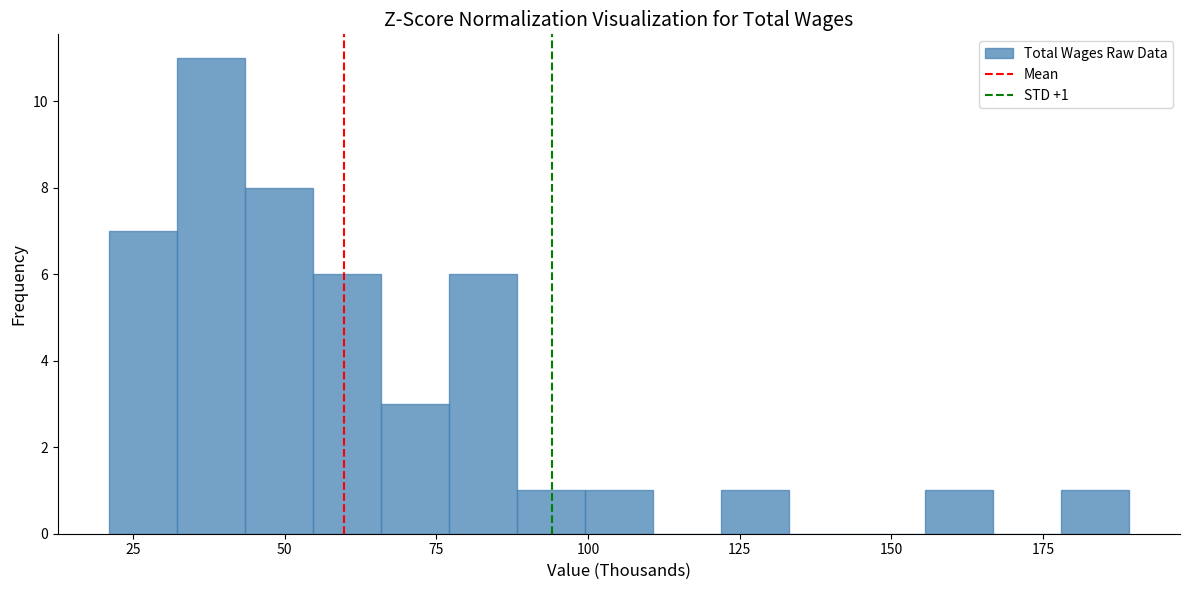

Read against the x-axis, roughly where is the centre of the tallest bar?

40